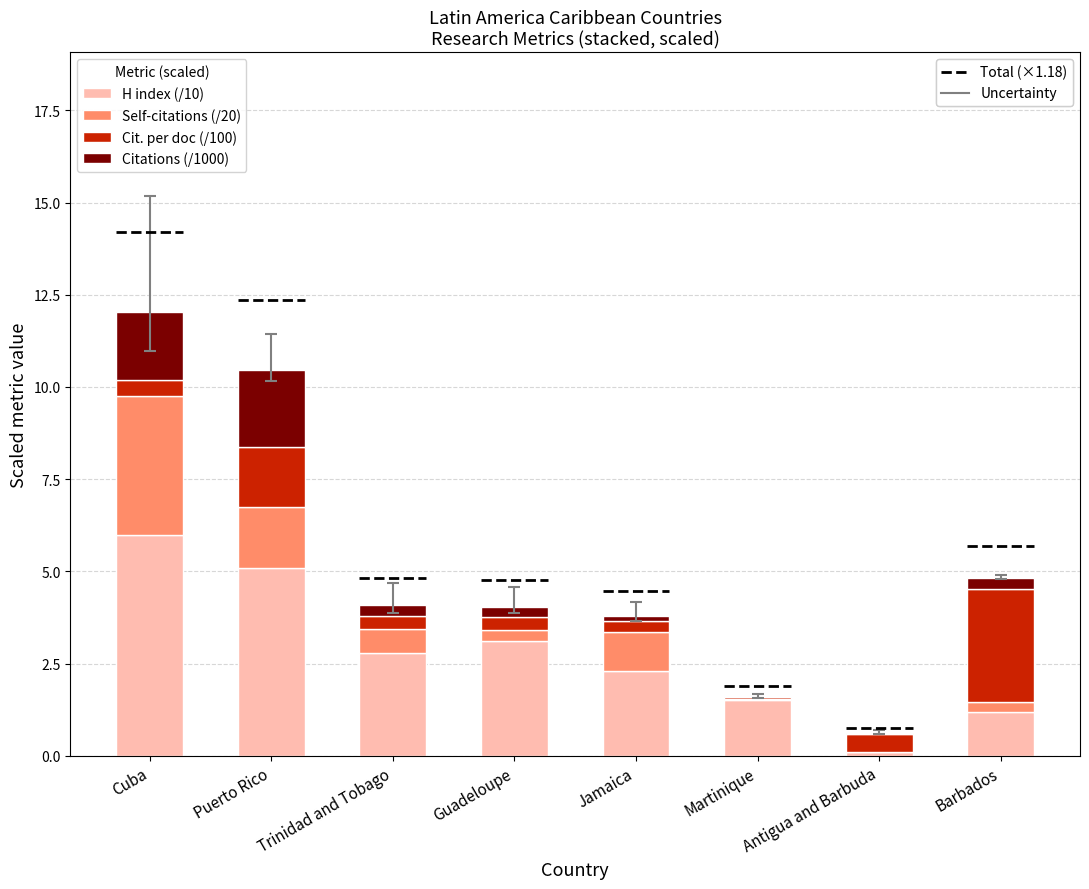

The value of H index (/10) at Jamaica is 4.1. True or false?

False